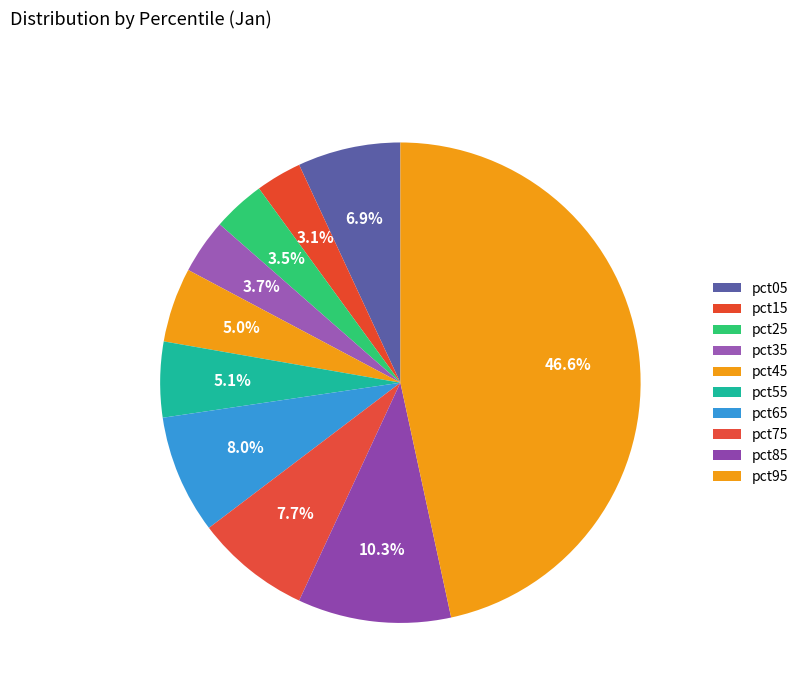

What is the largest slice in the pie chart?

pct95